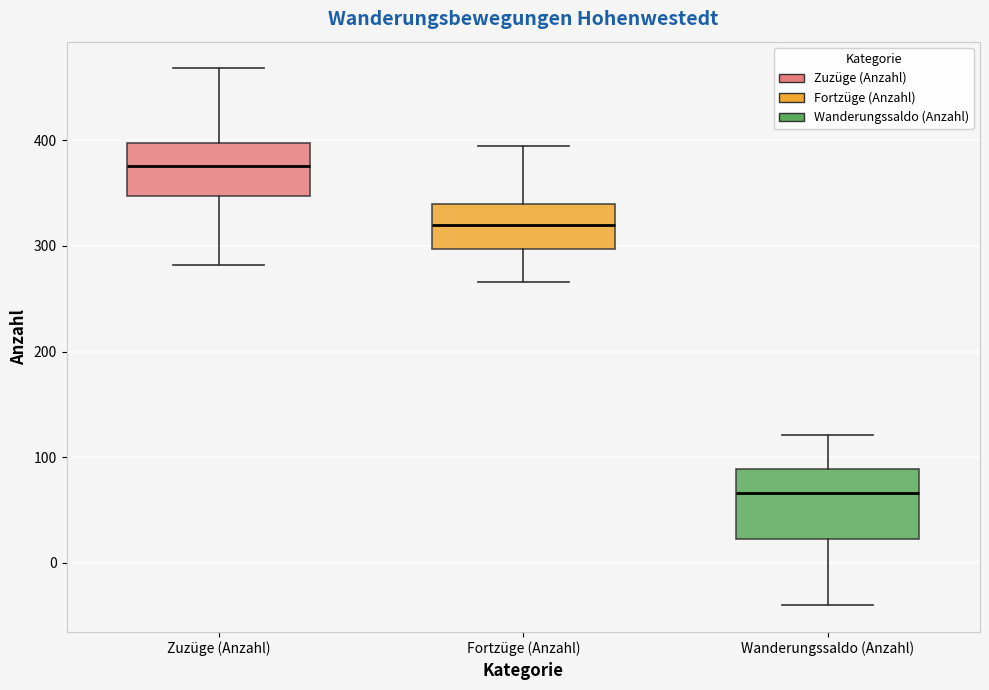

Which box's median line is the lowest?

Wanderungssaldo (Anzahl)